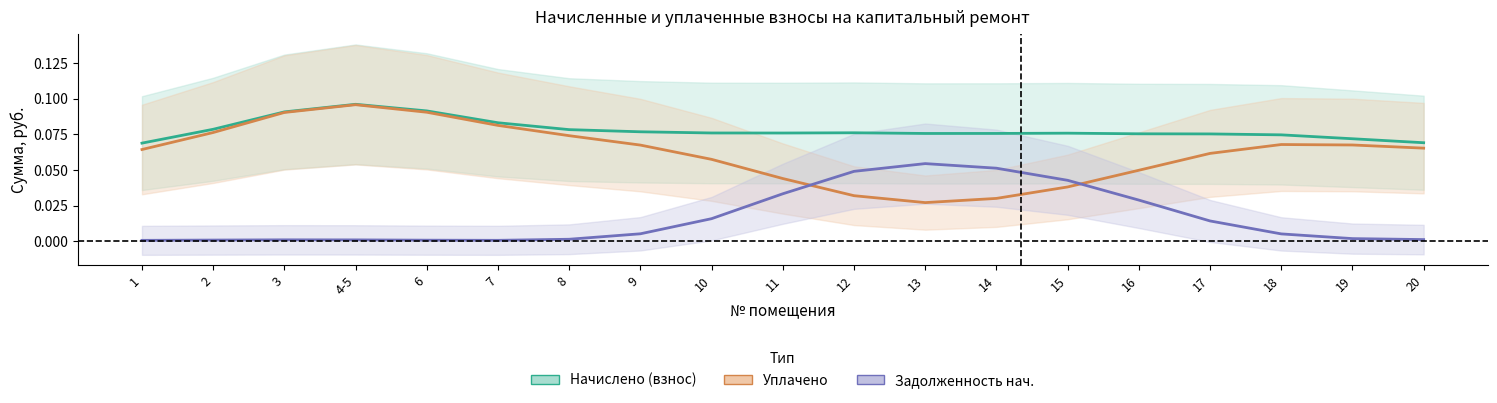

How many times do Уплачено and Задолженность нач. cross each other?

2